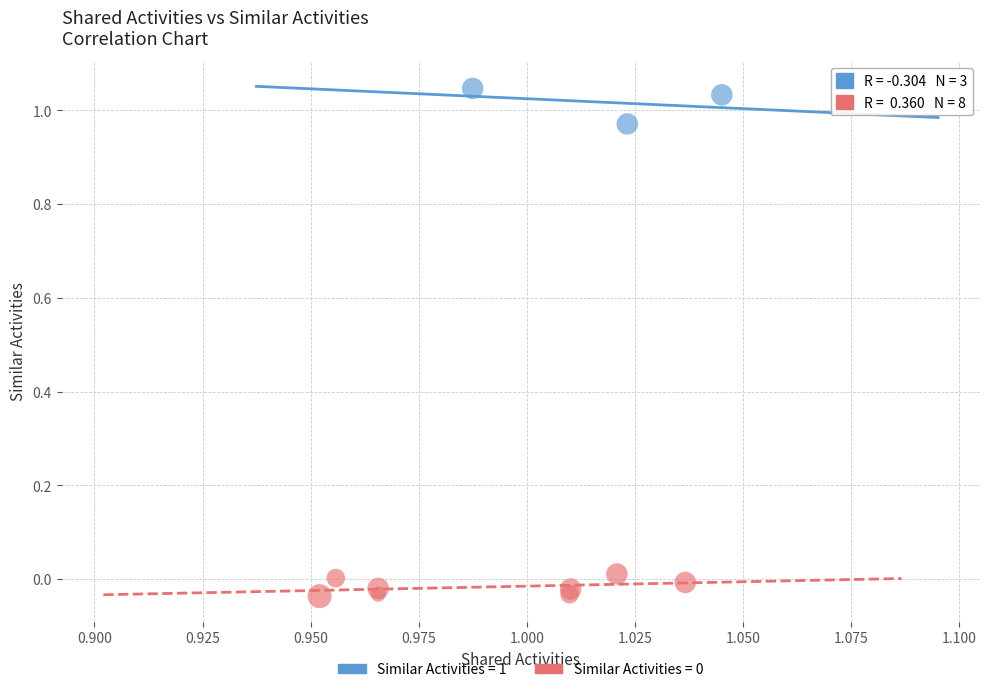

Which series has the largest Y range (max minus min)?

Similar Activities = 1